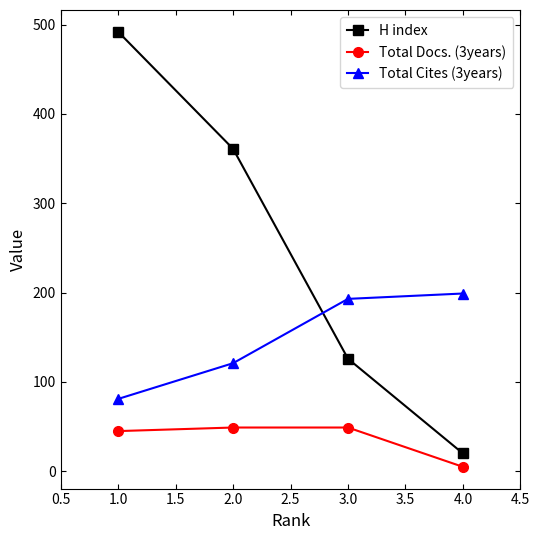

How many categories are shown in the chart?

4